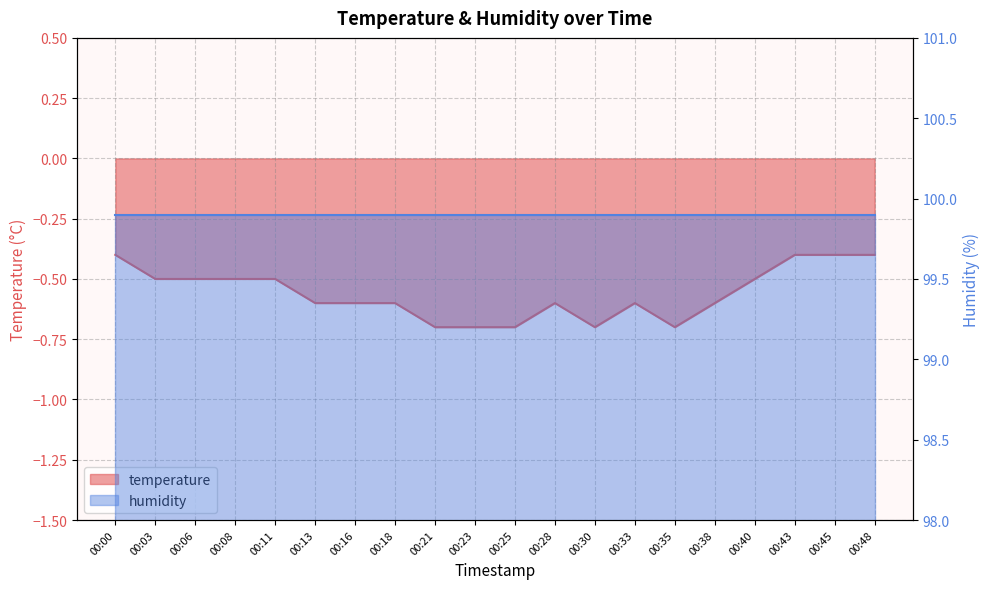

What is the minimum value shown in the chart?

-0.7